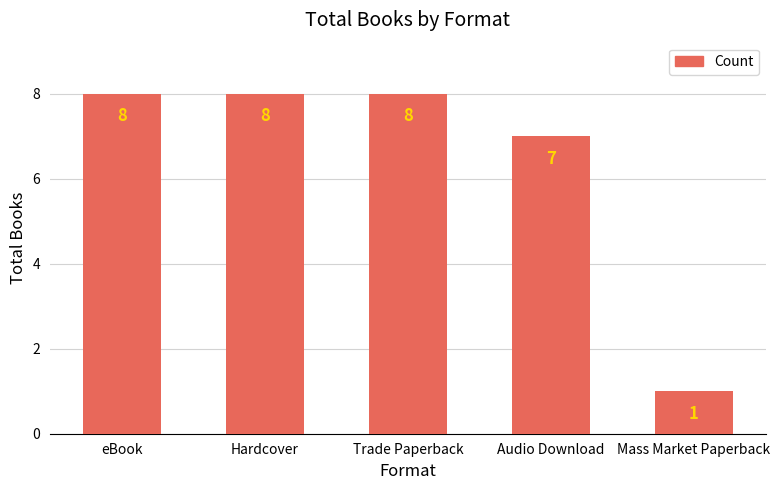

The value at Hardcover is 8. True or false?

True